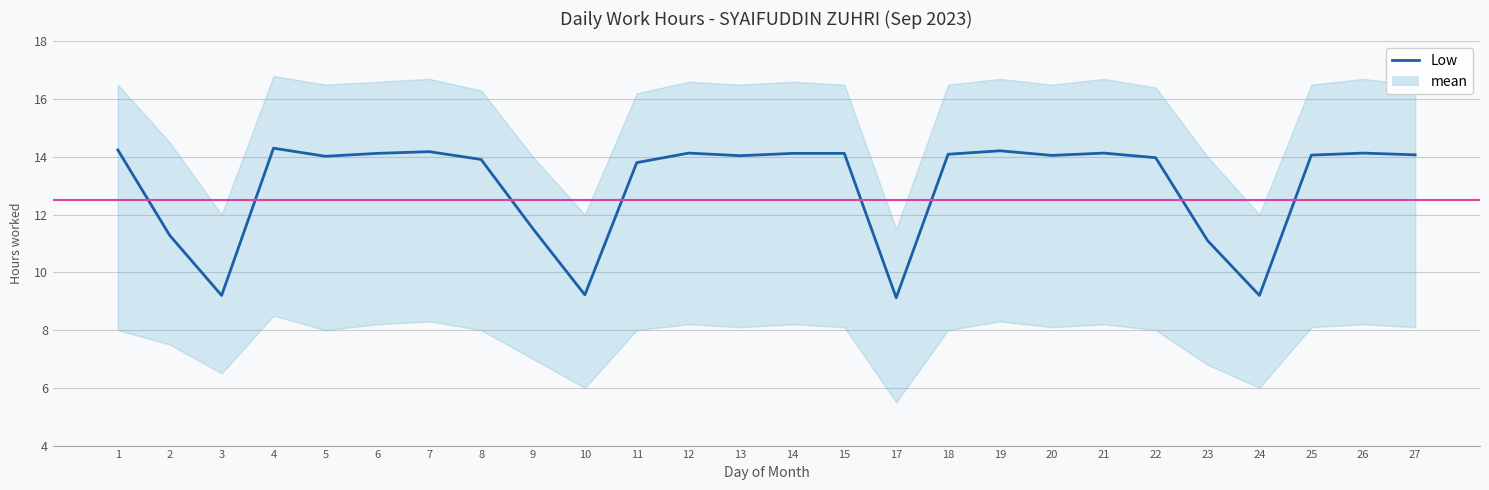

True or false: the data has more than 0 interior local peaks.

True